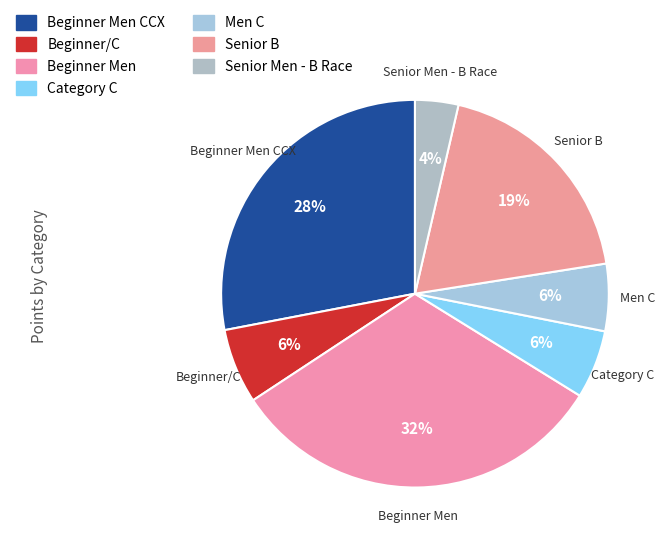

Do Men C and Senior B together represent more than half of the pie?

No